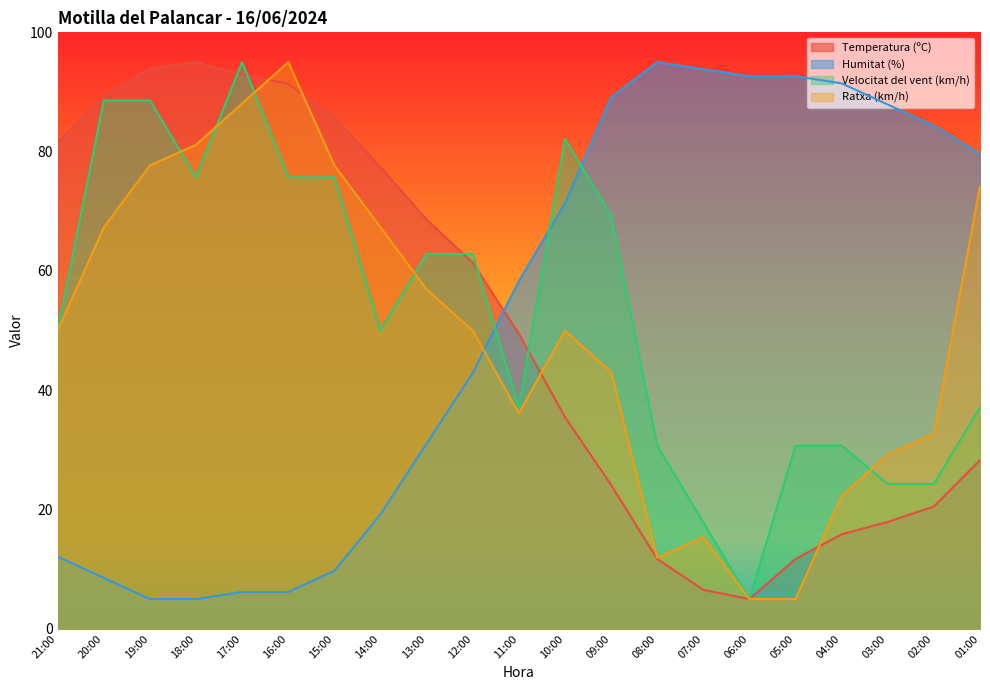

What position from the left is 15:00?

7